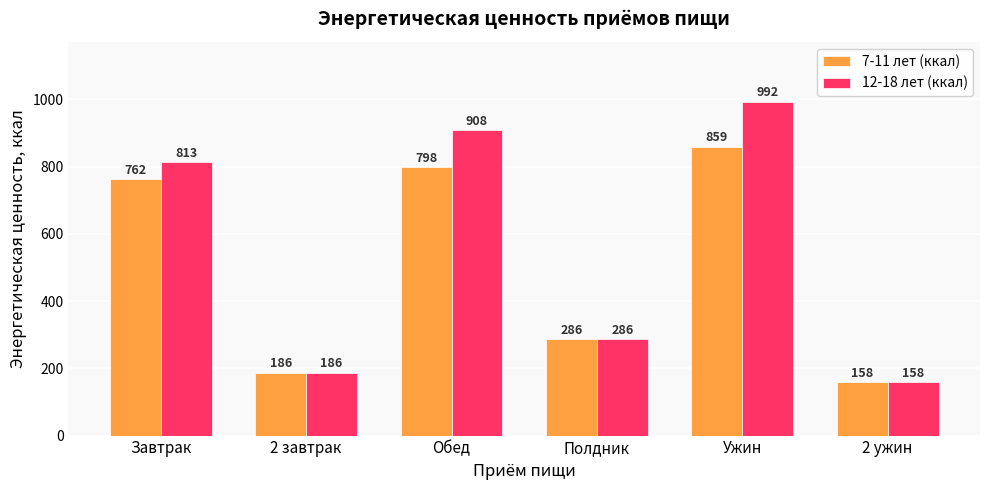

Rank the series by their average value, from highest to lowest.

12-18 лет (ккал), 7-11 лет (ккал)